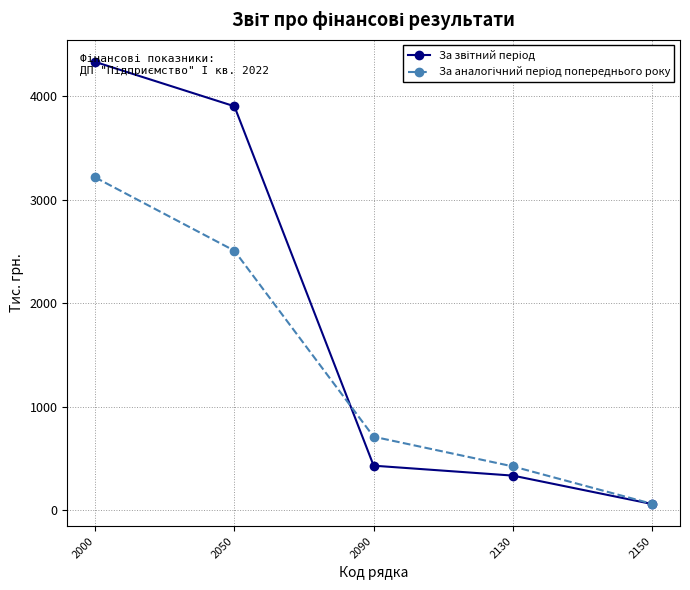

What is the total value across all series at 2090?

1138